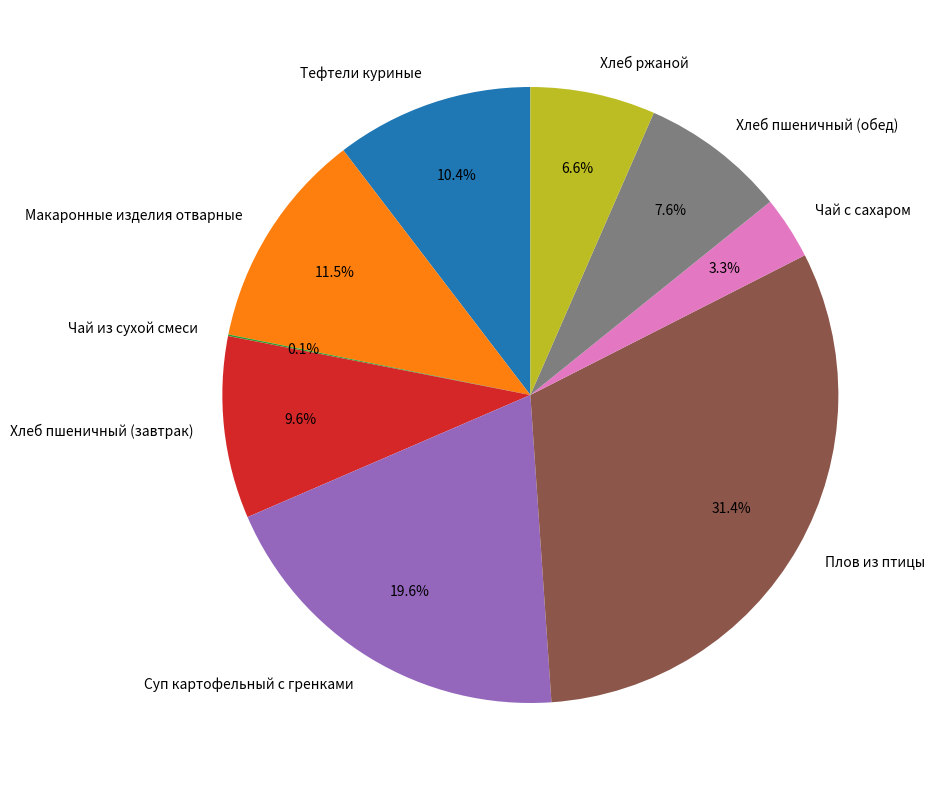

To the nearest percent, what percentage of the pie is Плов из птицы?

31%